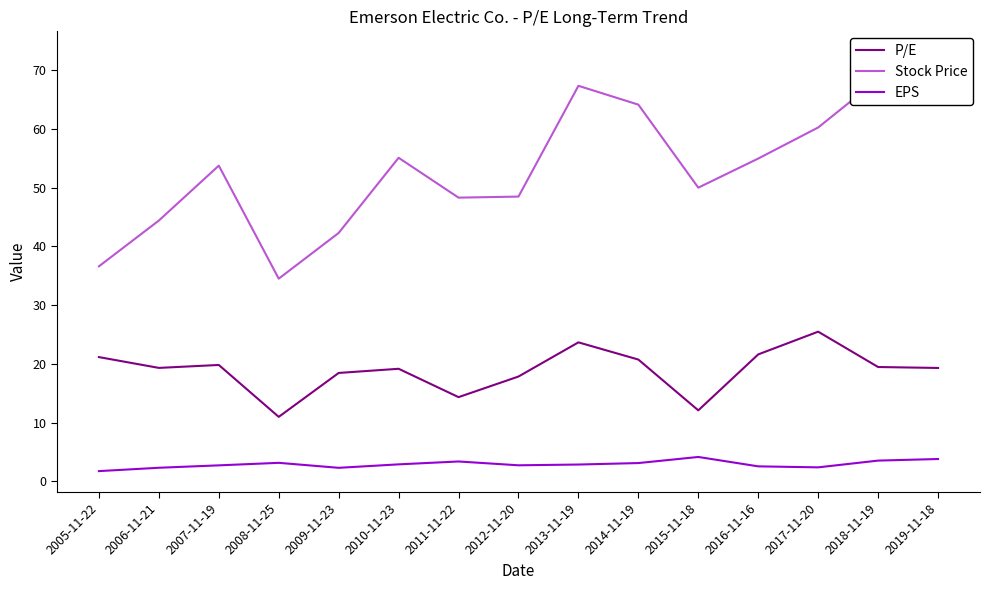

What position from the right is 2006-11-21?

14